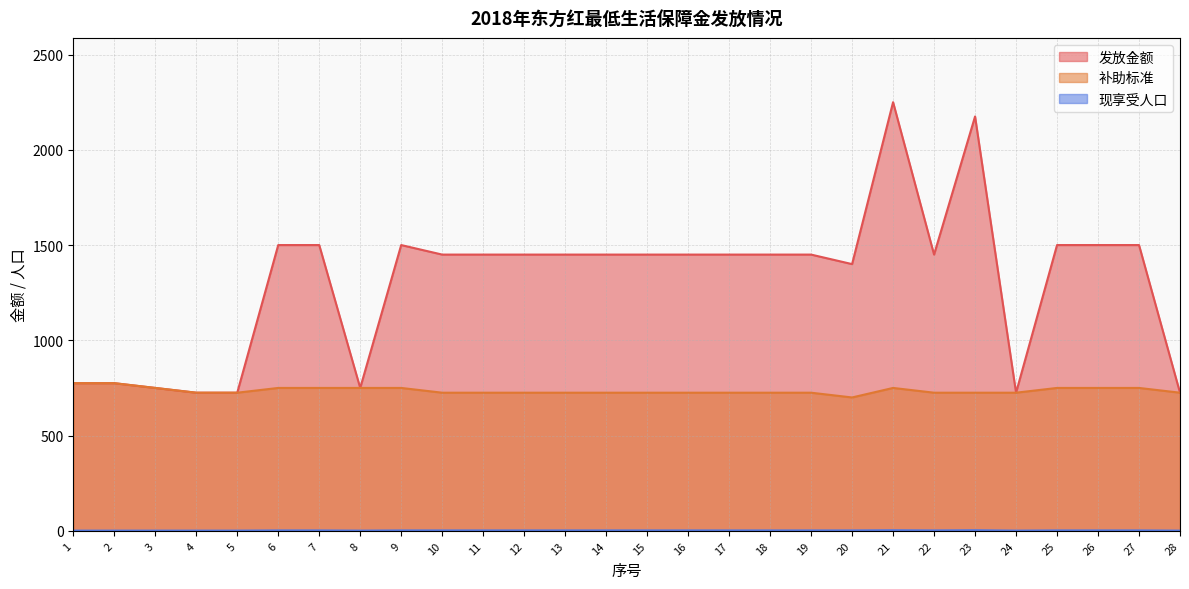

At which label does 发放金额 reach its minimum?

4